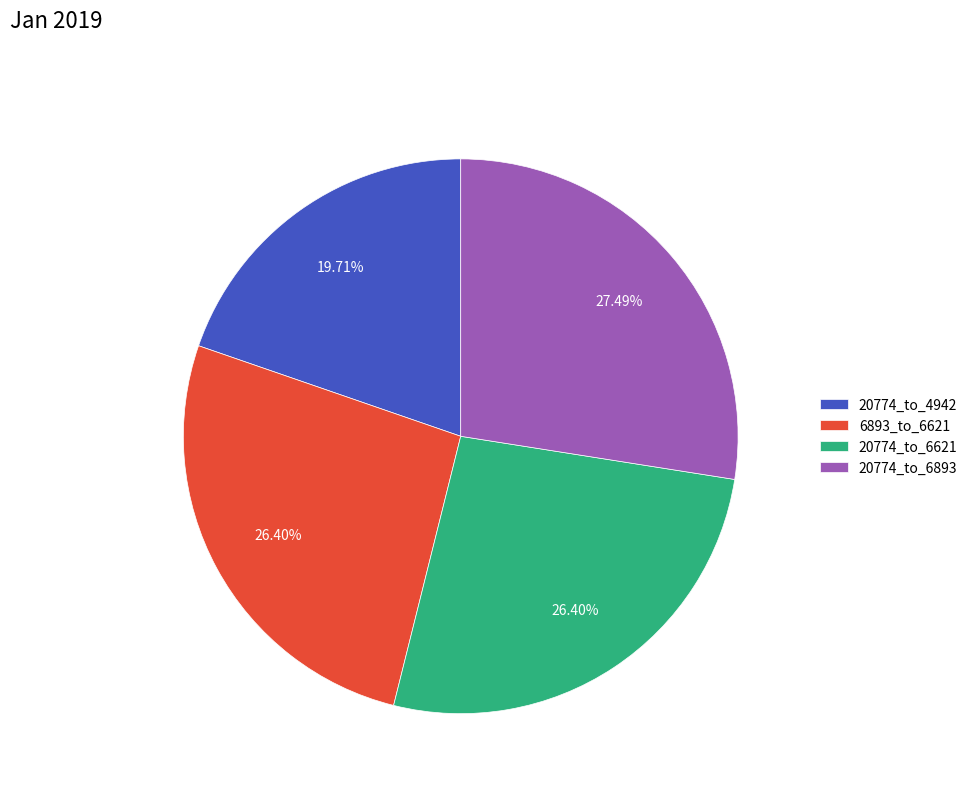

What percentage is NOT represented by 20774_to_6621?

73.6%